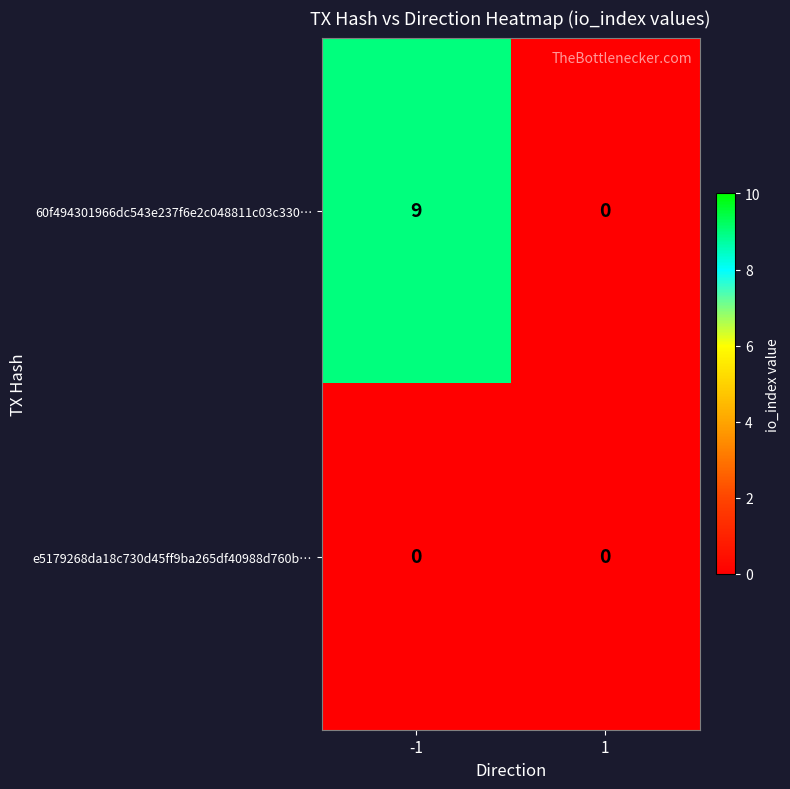

What is the greatest value displayed?

9